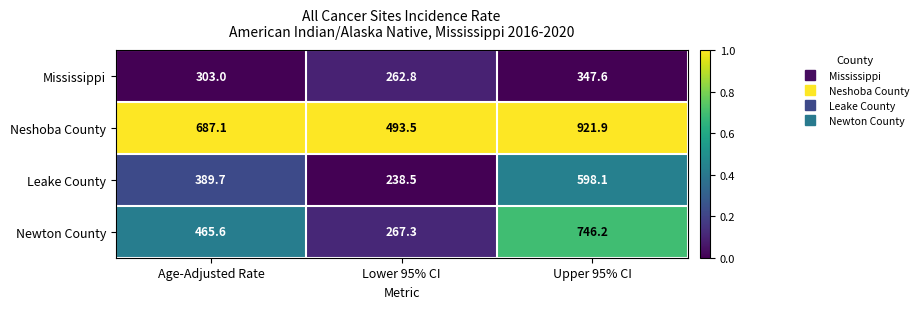

Reading left to right, what are all the values shown in this chart?

Mississippi: 303.0	262.8	347.6
Neshoba County: 687.1	493.5	921.9
Leake County: 389.7	238.5	598.1
Newton County: 465.6	267.3	746.2